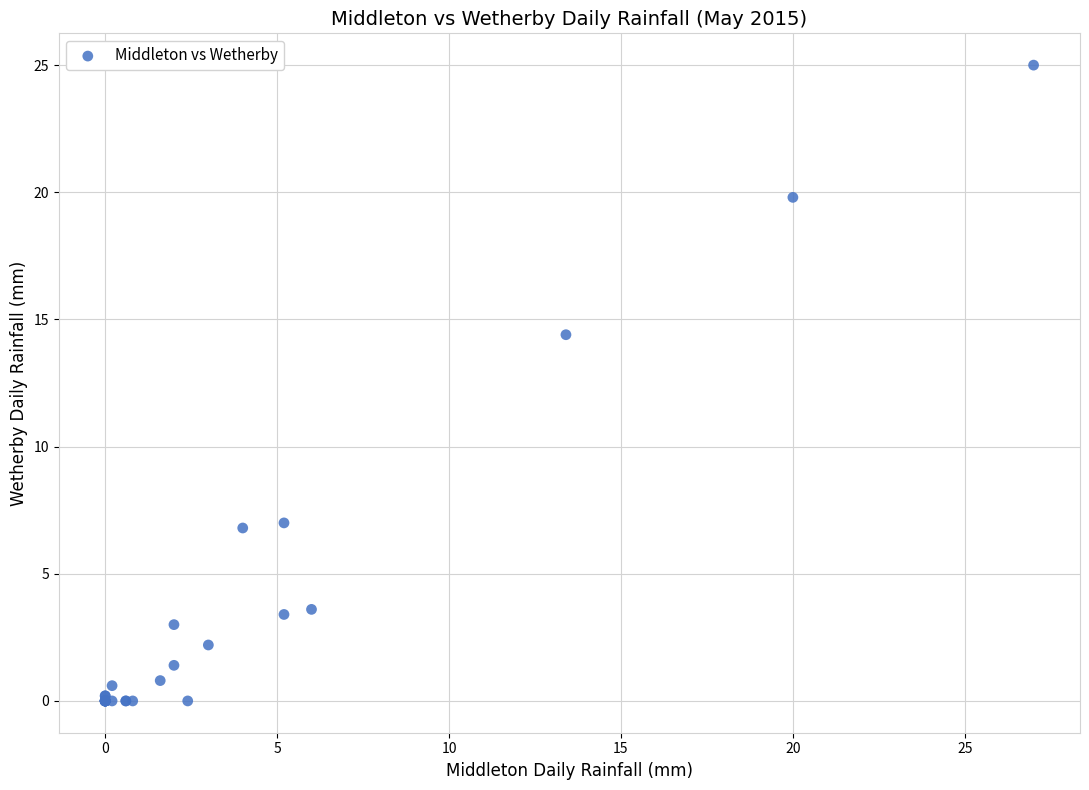

What Y value in the scatter plot is closest to 12?

14.4